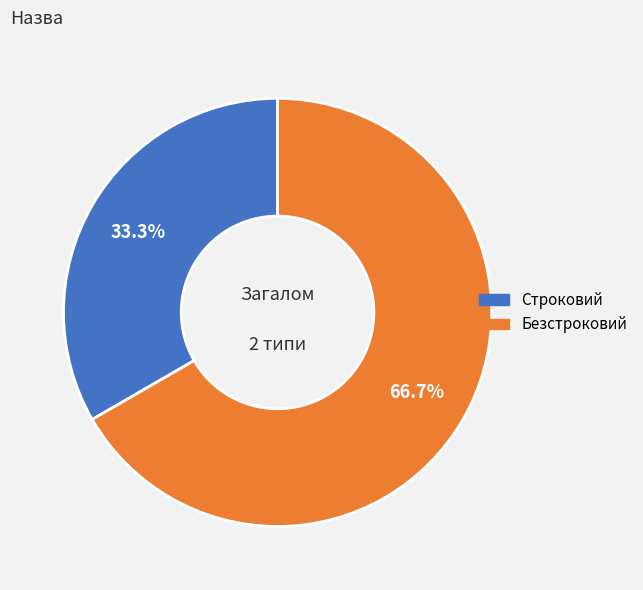

What is the majority slice?

Безстроковий